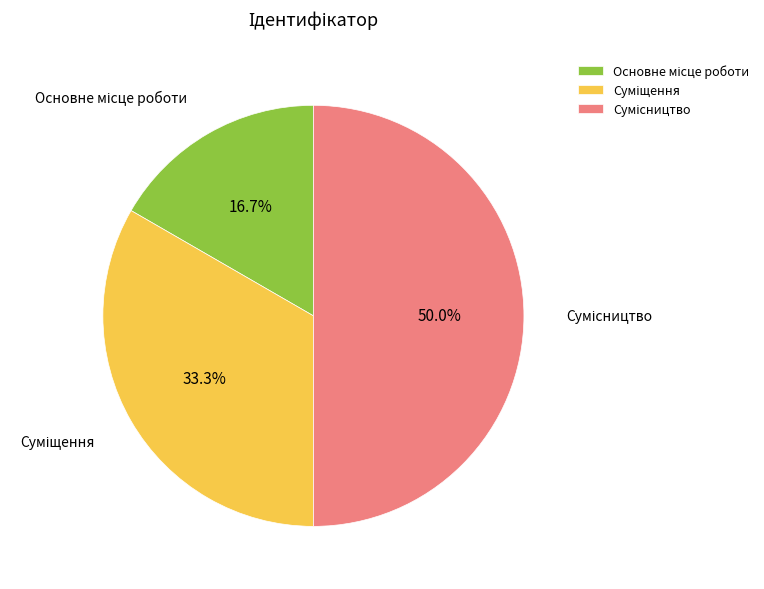

Does Сумісництво represent more than half of the total?

No